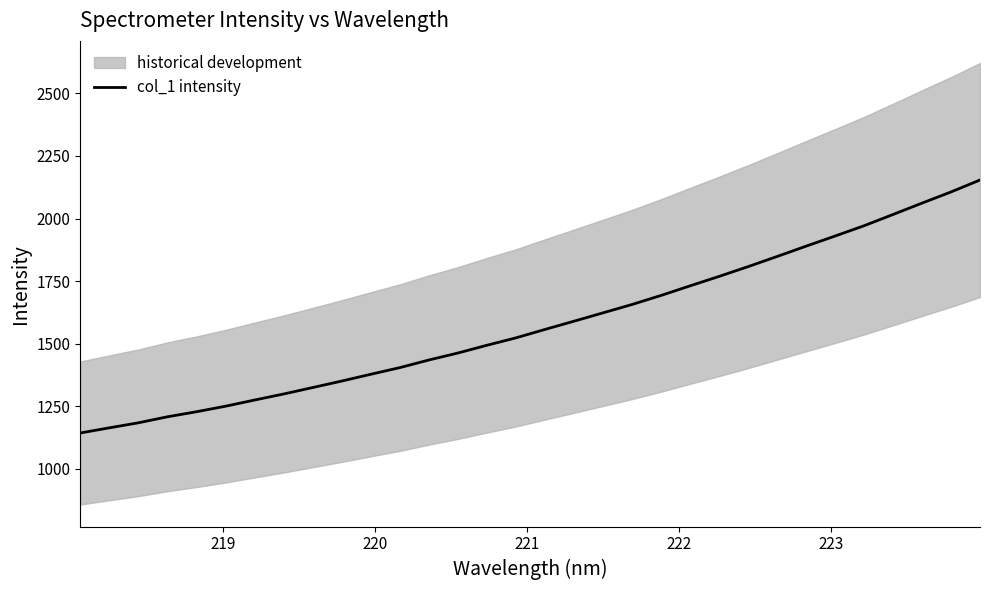

What is the highest value of the col_1 intensity series?

2154.0